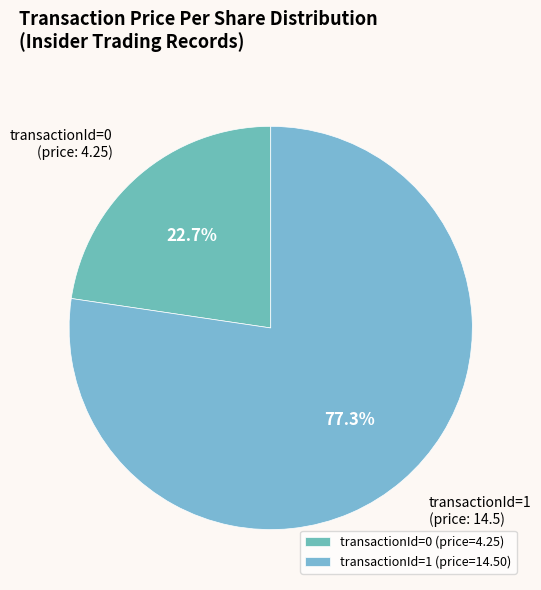

How many slices are in this pie chart?

2